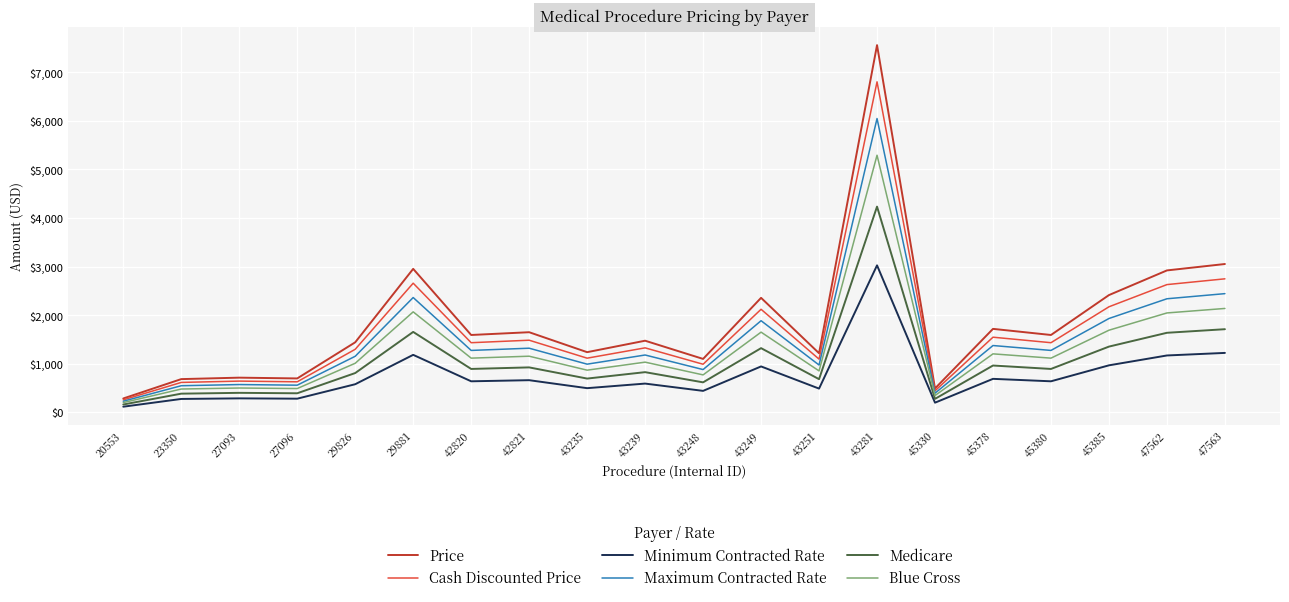

The Minimum Contracted Rate series shows 1168.0 at 47562. True or false?

True